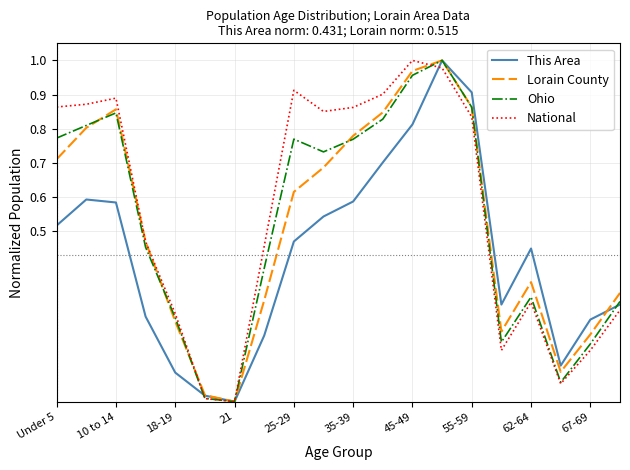

Which series ends up on top after the final intersection of Lorain County and Ohio?

Lorain County